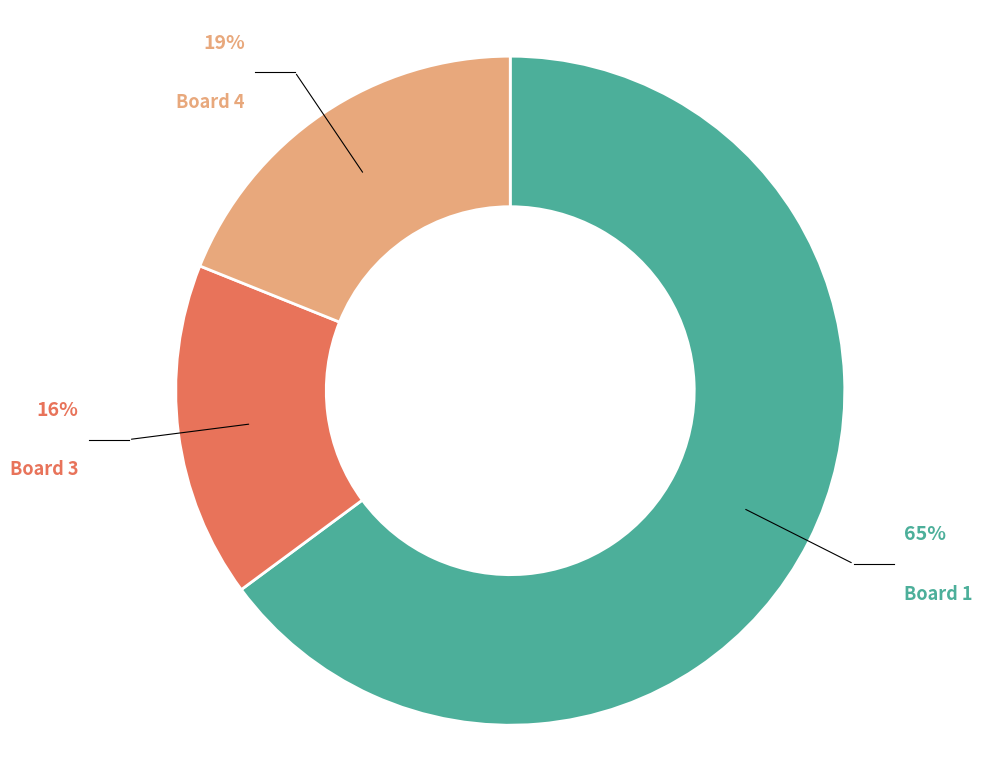

Count the number of slices in the pie.

3